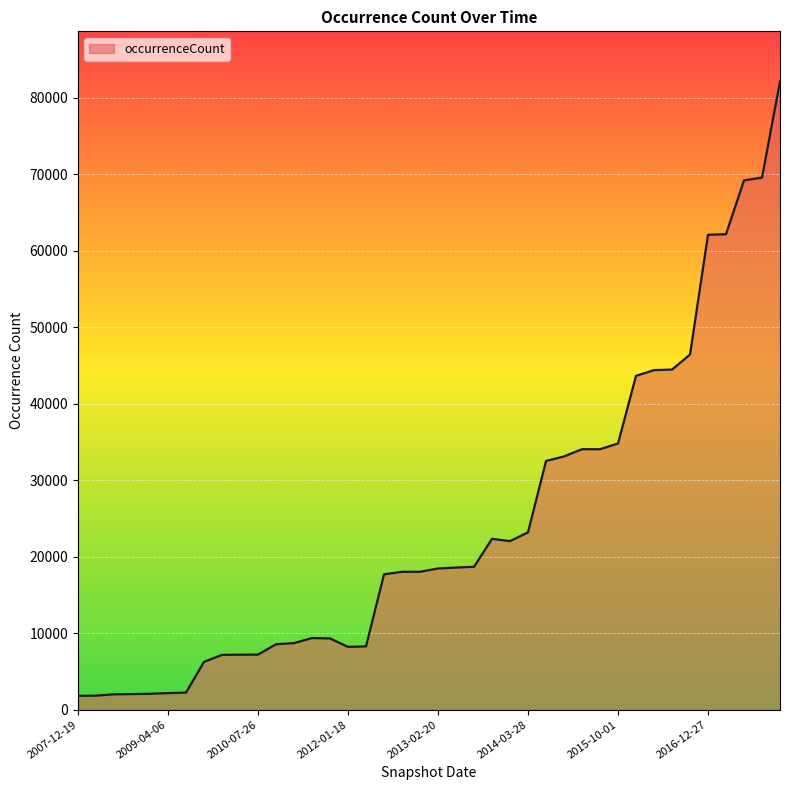

What is the minimum value shown in the chart?

1811